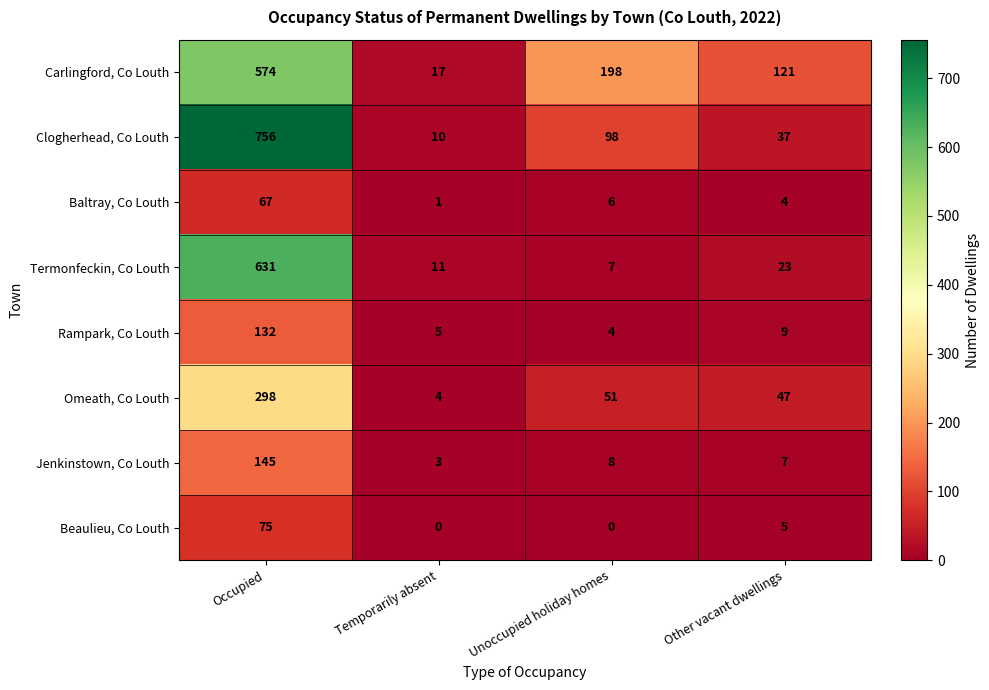

At which category does the chart reach its peak across all series?

Occupied